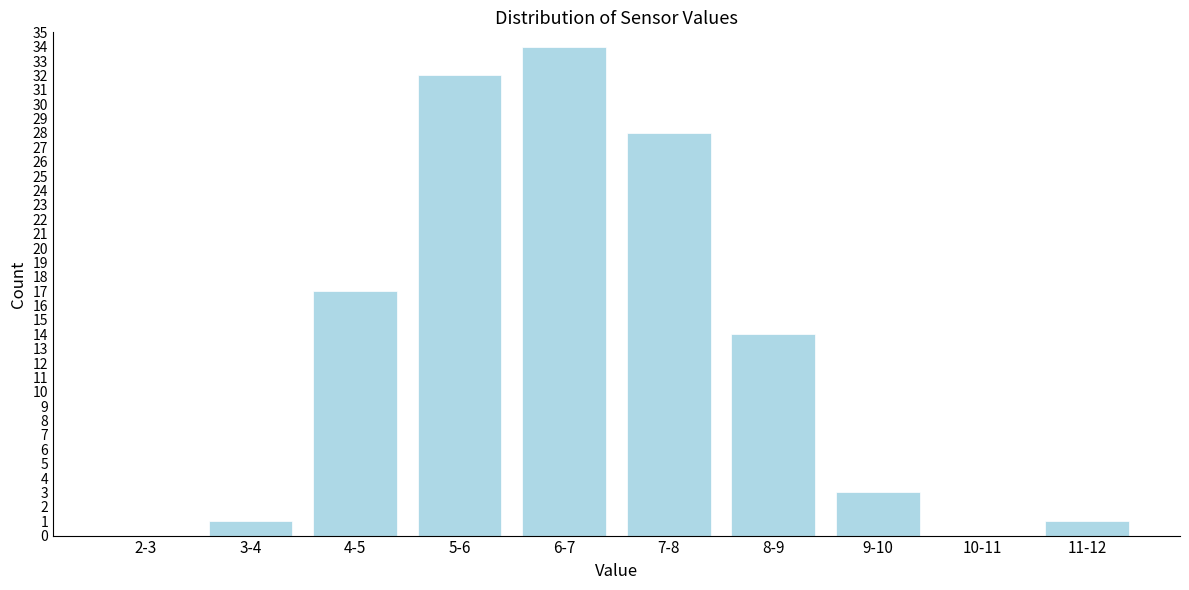

Reading left to right, extract all data points from this chart.

2-3=0	3-4=1	4-5=17	5-6=32	6-7=34	7-8=28	8-9=14	9-10=3	10-11=0	11-12=1